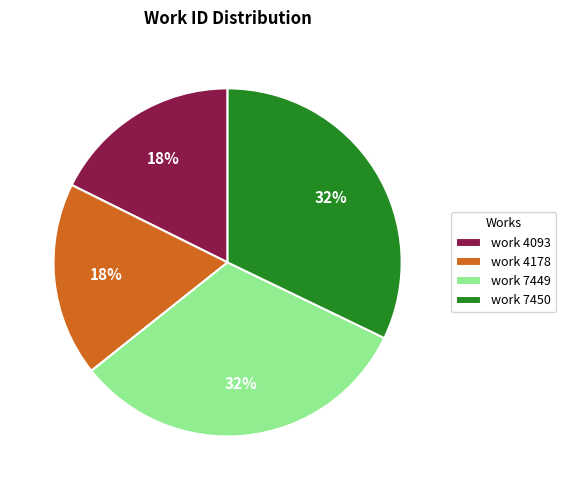

What percentage is the work 7450 slice, to the nearest percent?

32%